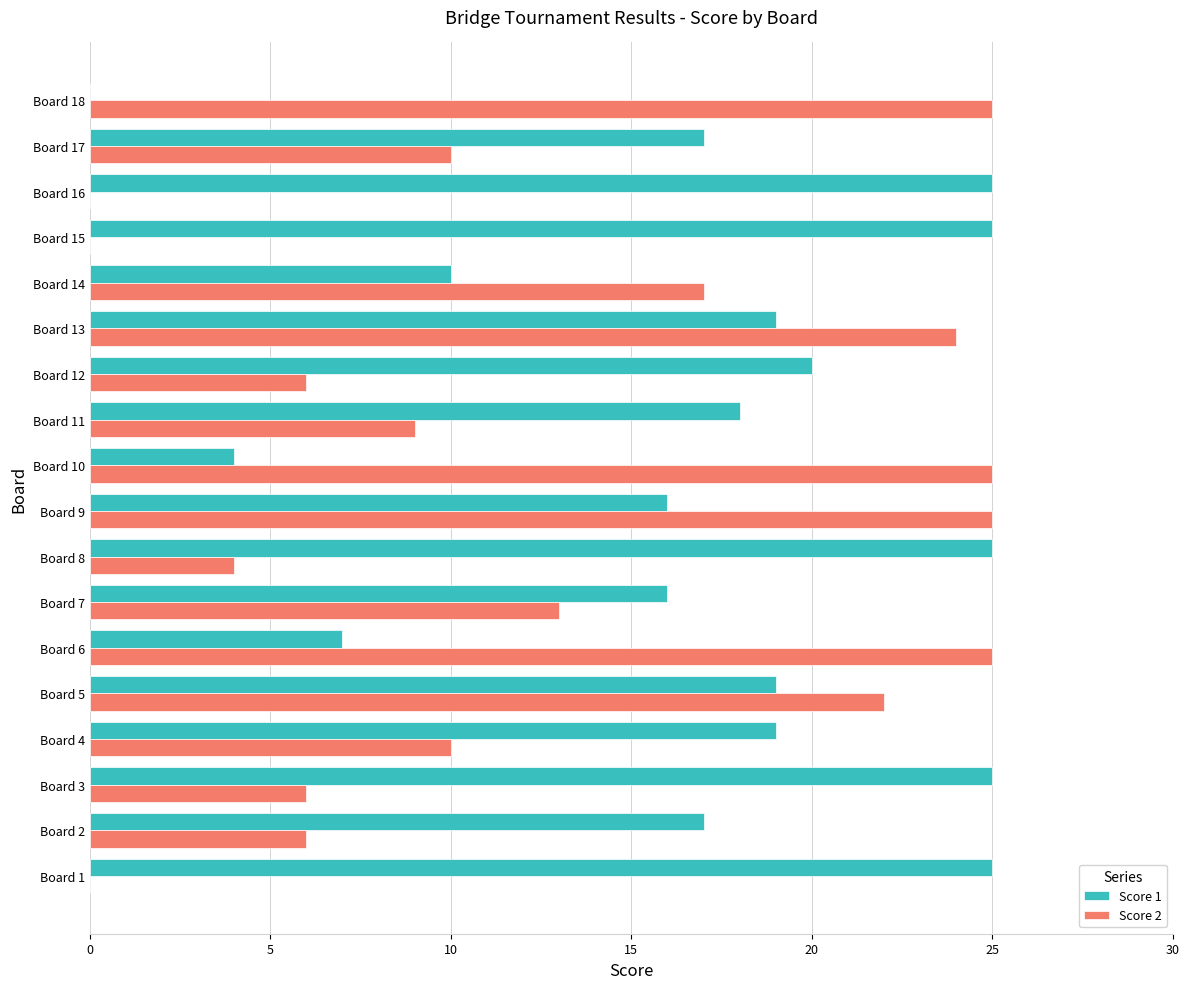

Where is Score 2 nearest to the value 12?

Board 7